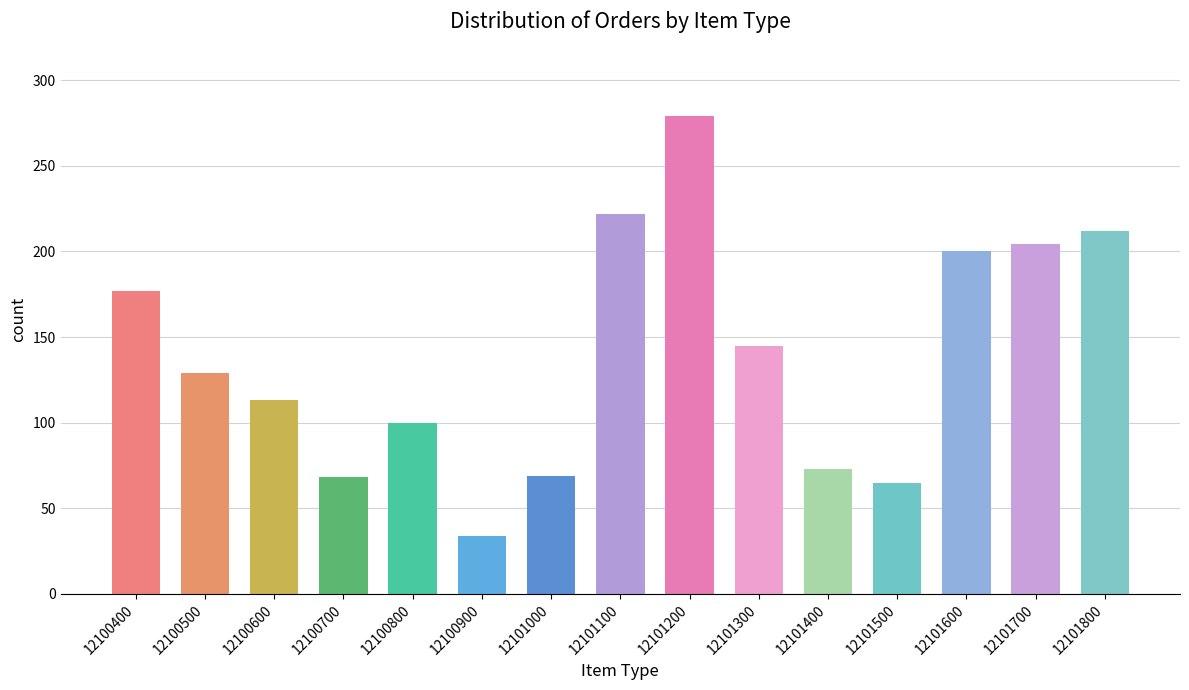

Which category has the lowest value across all series?

12100900